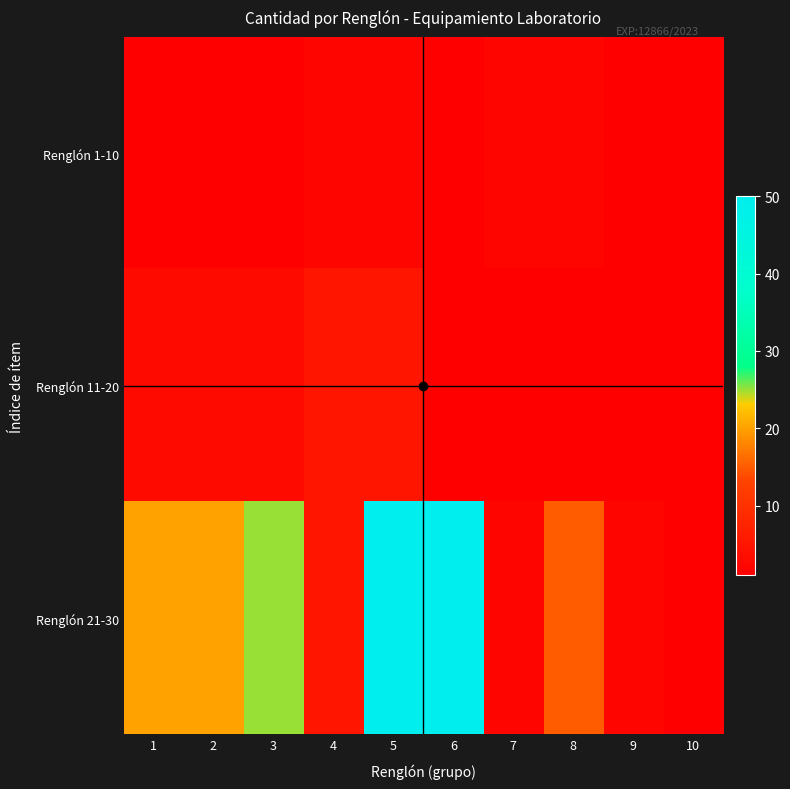

Between 6 and 9, which series saw the biggest shift?

Renglón 21-30